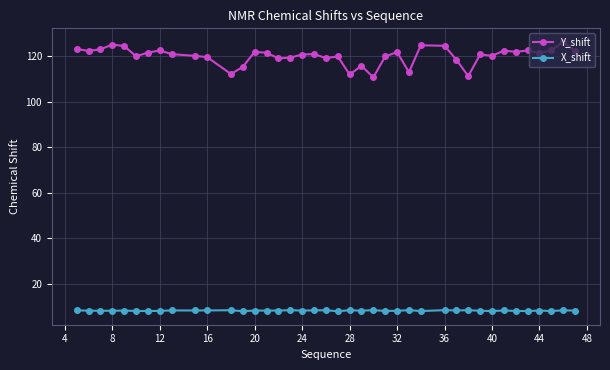

What is the difference between the maximum and minimum values in the Y_shift series?

15.6